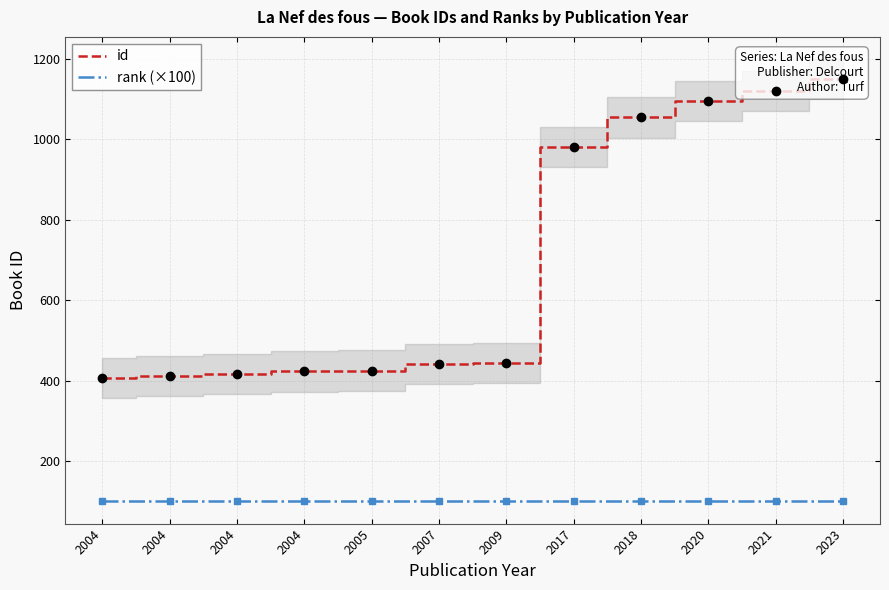

Which label corresponds to the smallest value in the chart?

2004